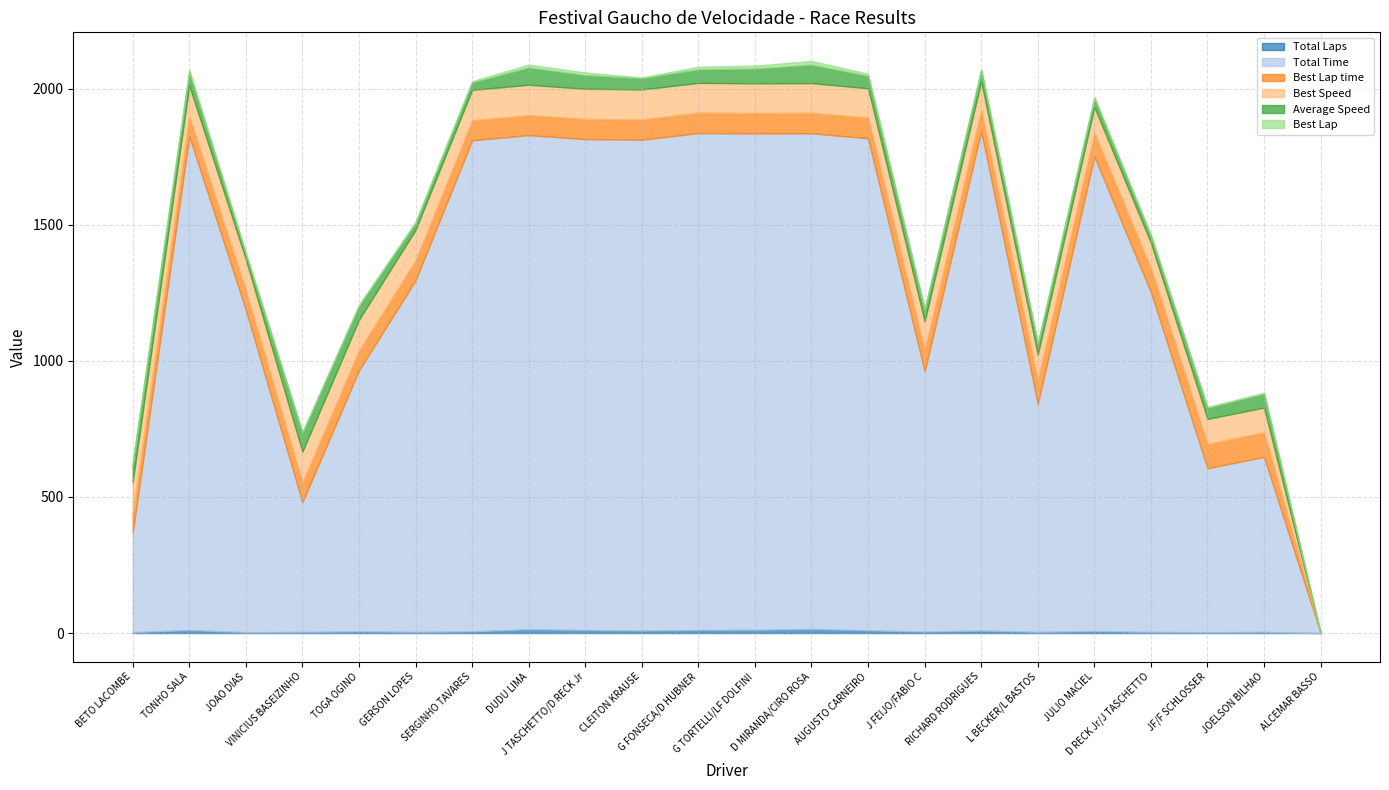

What is the highest value of the Best Speed series?

115.2